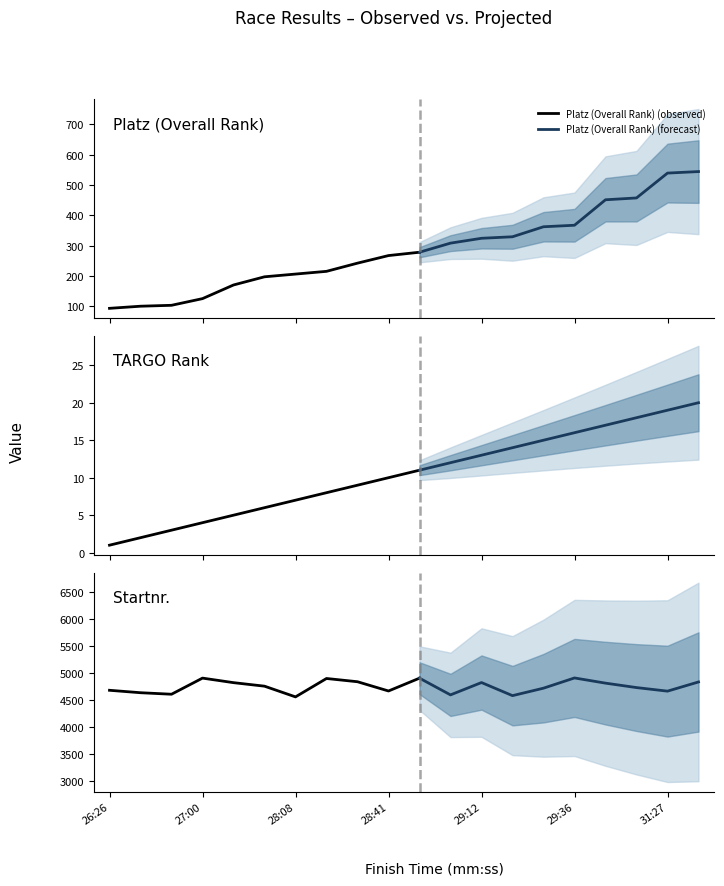

Reading right to left, what are all the values shown in this chart?

Platz: 544	539	457	451	367	362	329	324	308	278	267	242	215	206	197	170	125	103	100	93
TARGO: 20	19	18	17	16	15	14	13	12	11	10	9	8	7	6	5	4	3	2	1
Startnr.: 4836	4666	4732	4814	4910	4721	4583	4825	4597	4906	4669	4840	4900	4560	4758	4823	4907	4609	4637	4682